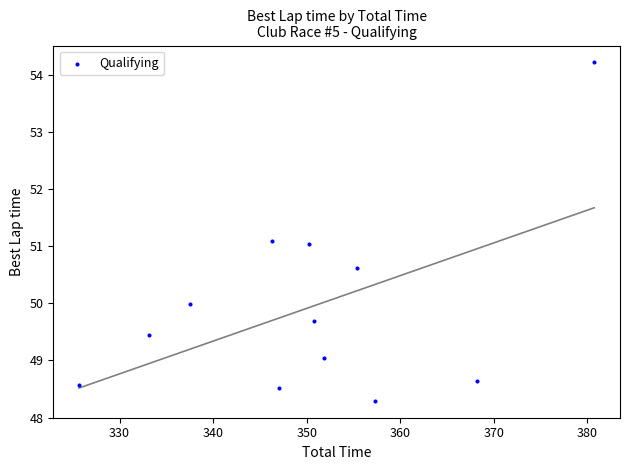

What is the range of Y values (max minus min)?

5.9